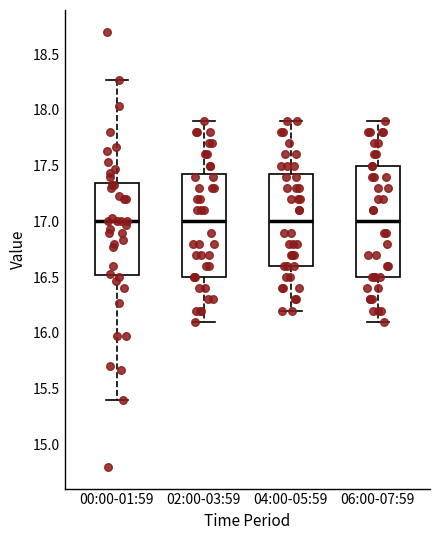

Where does the median line of the box for 02:00-03:59 sit on the y-axis? The values are not printed on the chart, so give them approximately, as read against the axis.

17.00